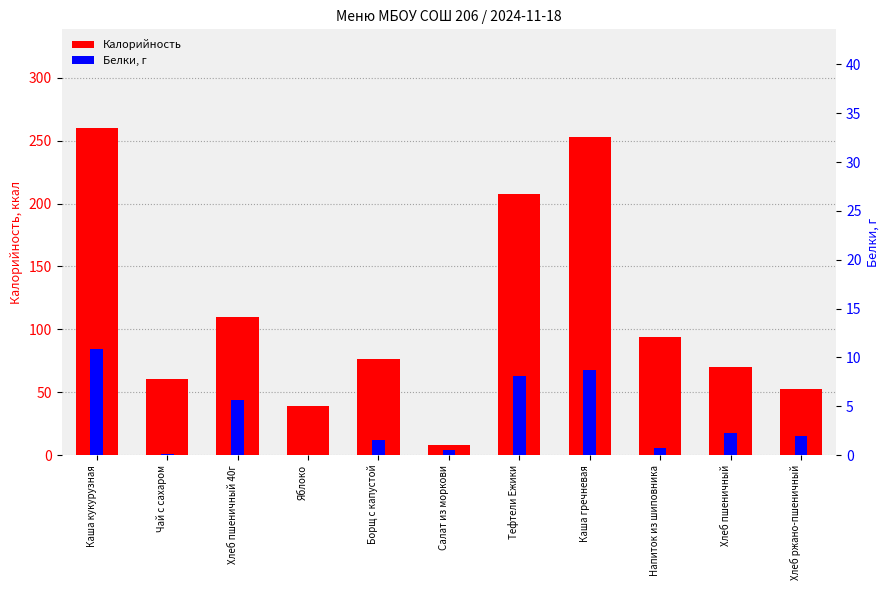

What is the maximum value shown in the chart?

260.5